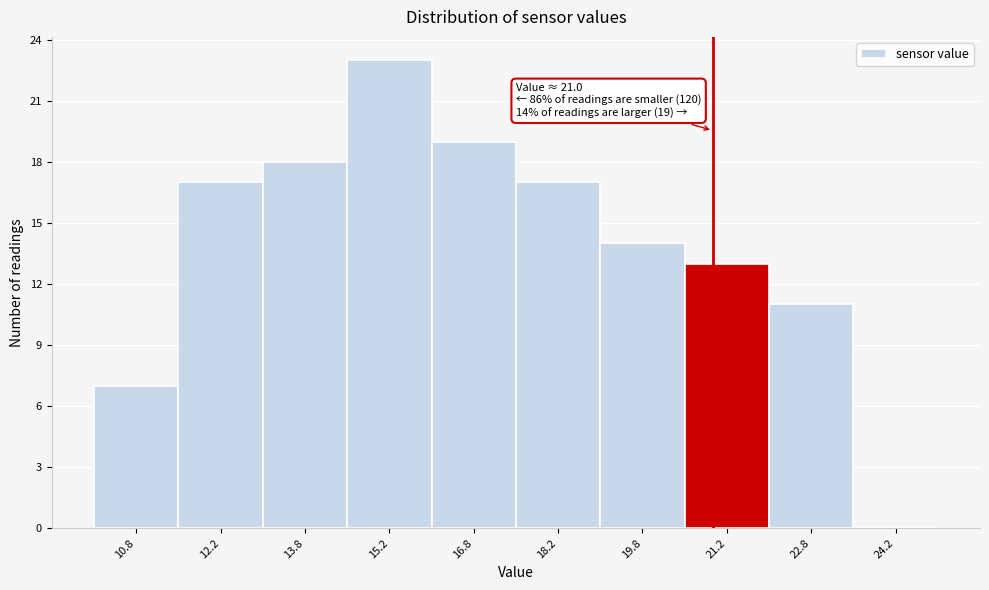

Over which range of the x-axis is the bar tallest?

14.5 to 16.0